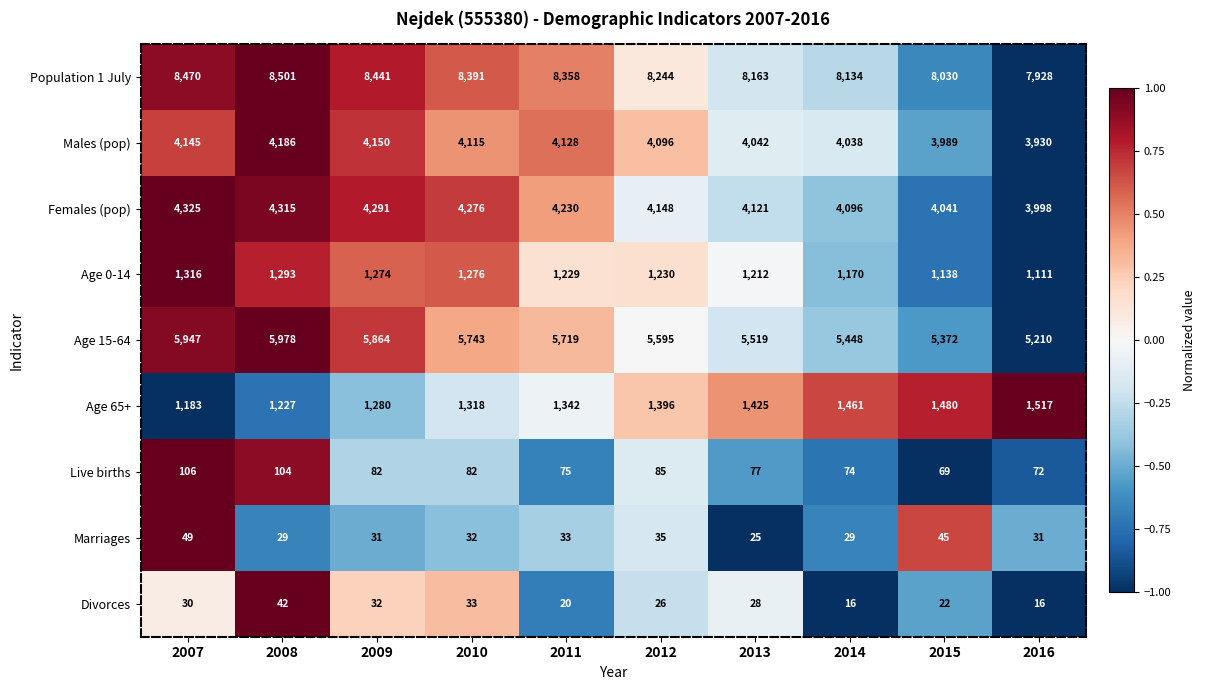

Is it true that Age 0-14 equals 1917 at 2012?

False